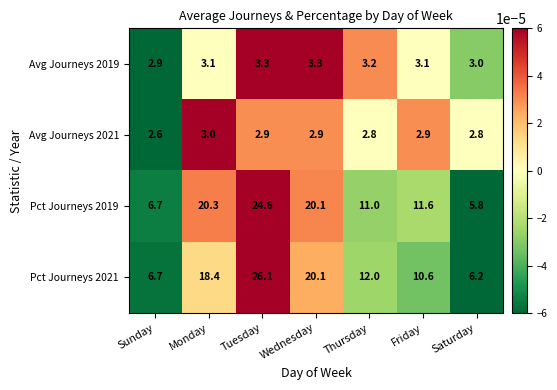

Rank the series by their maximum value, from highest to lowest.

Pct Journeys 2021, Pct Journeys 2019, Avg Journeys 2019, Avg Journeys 2021